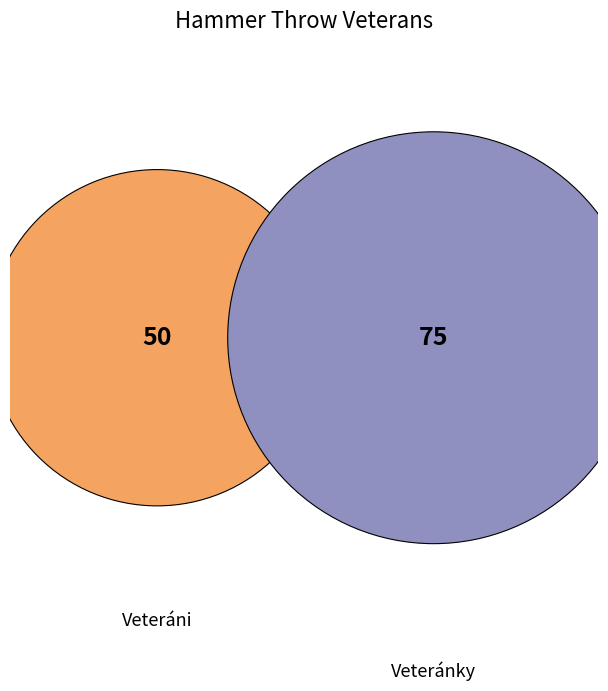

What is the change in value from hod kladivom 4 kg - Veteráni to hod kladivom 4 kg - Veteránky?

+25